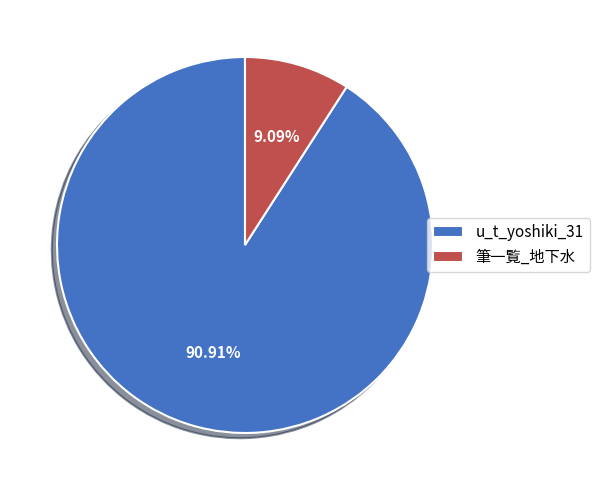

How many slices are in this pie chart?

2